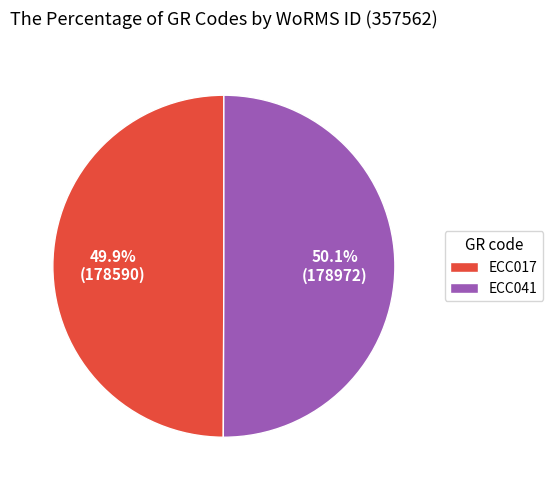

To the nearest percent, what is the average slice percentage?

50%